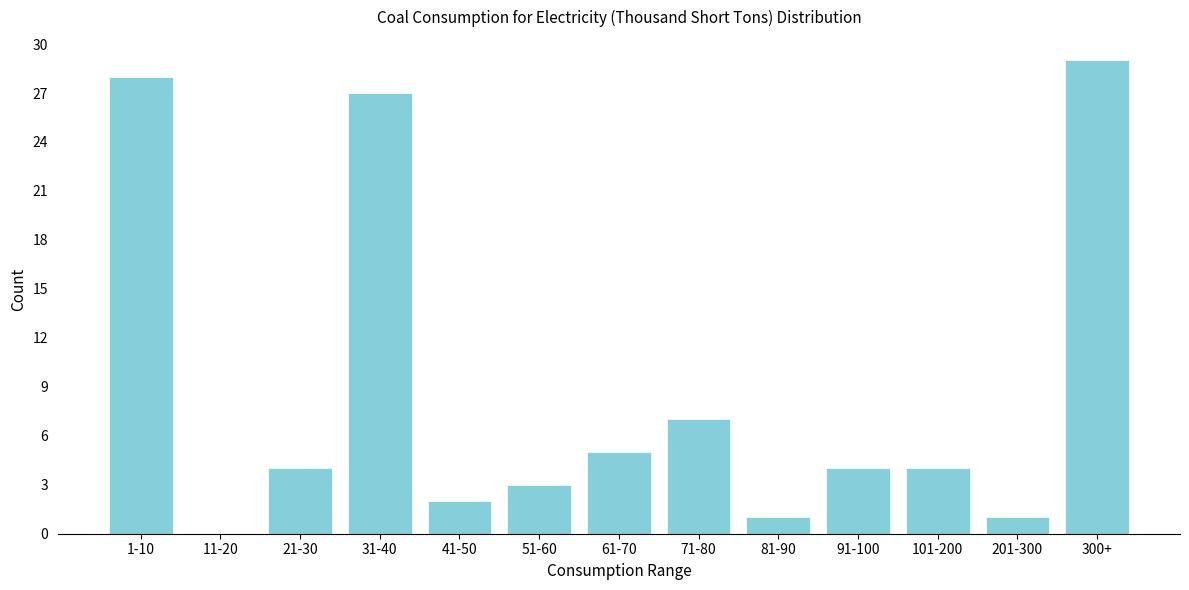

Reading left to right, transcribe all the data shown in this chart.

1-10=28	11-20=0	21-30=4	31-40=27	41-50=2	51-60=3	61-70=5	71-80=7	81-90=1	91-100=4	101-200=4	201-300=1	300+=29